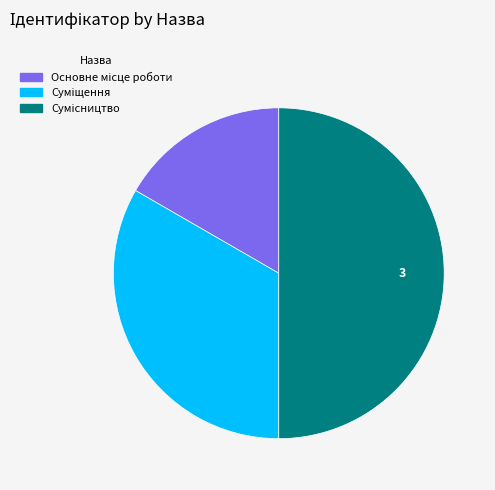

Between Основне місце роботи and Сумісництво, which is larger?

Сумісництво